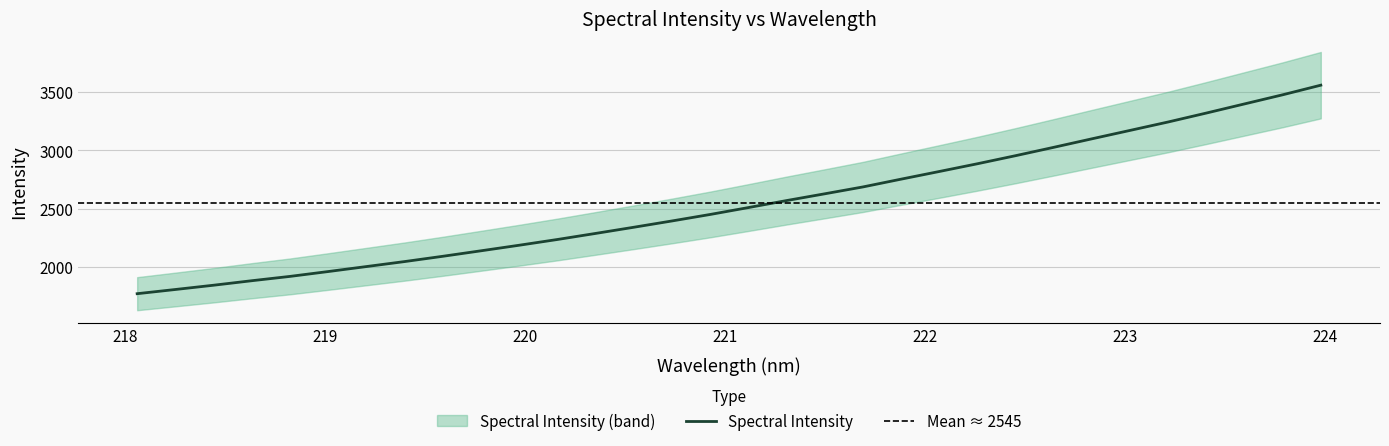

What value does the data have at 219.9712?

2185.9